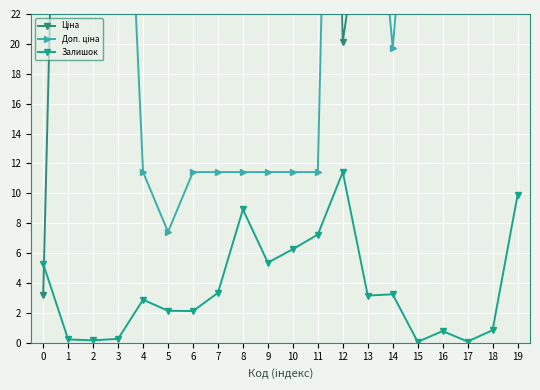

Reading left to right, what are all the values shown in this chart?

Ціна: 3.2	72.0	49.2	48.2	84.3	84.3	84.3	84.3	84.3	84.3	84.3	84.3	20.1	31.7	24.7	43.3	31.7	31.7	31.7	35.0
Доп. ціна: 32.0	28.8	49.2	48.2	11.4	7.4	11.4	11.4	11.4	11.4	11.4	11.4	84.6	38.0	19.7	39.0	38.0	38.0	38.0	35.0
Залишок: 5.3	0.2	0.2	0.3	2.9	2.1	2.1	3.3	8.9	5.4	6.3	7.2	11.4	3.2	3.2	0.1	0.8	0.1	0.8	9.9